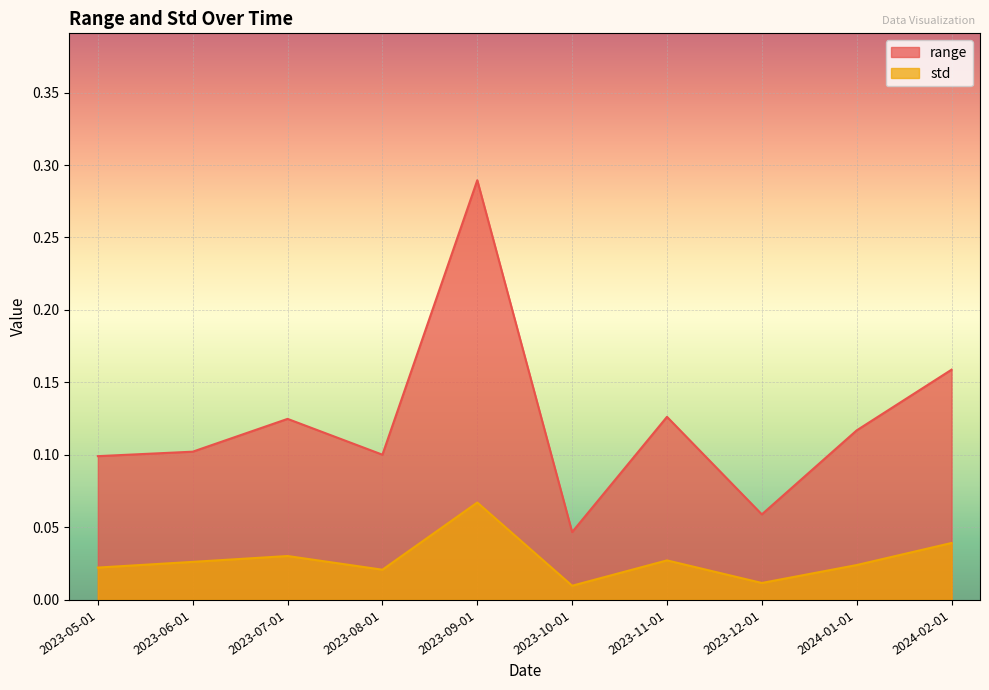

Reading right to left, extract all data points from this chart.

range: 2024-02-01=0.2	2024-01-01=0.1	2023-12-01=0.1	2023-11-01=0.1	2023-10-01=0.0	2023-09-01=0.3	2023-08-01=0.1	2023-07-01=0.1	2023-06-01=0.1	2023-05-01=0.1
std: 2024-02-01=0.0	2024-01-01=0.0	2023-12-01=0.0	2023-11-01=0.0	2023-10-01=0.0	2023-09-01=0.1	2023-08-01=0.0	2023-07-01=0.0	2023-06-01=0.0	2023-05-01=0.0